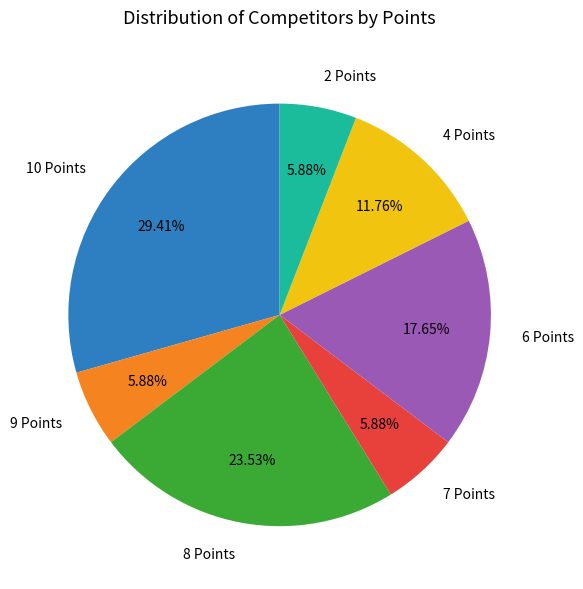

How many segments does this pie chart have?

7